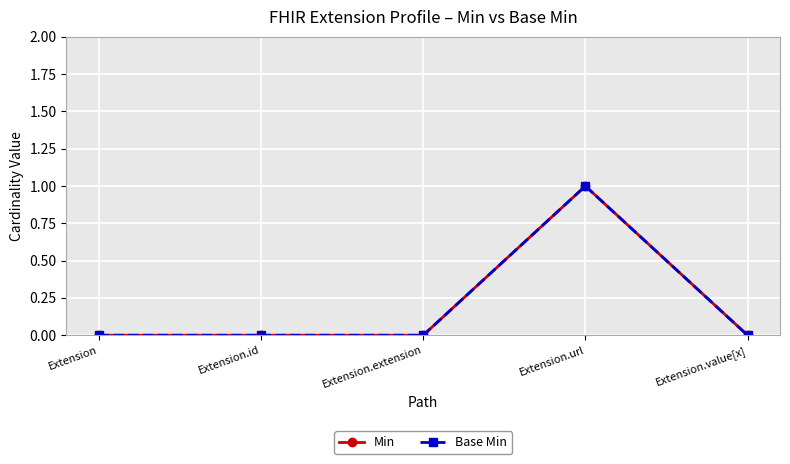

Does the chart have visible grid lines?

Yes